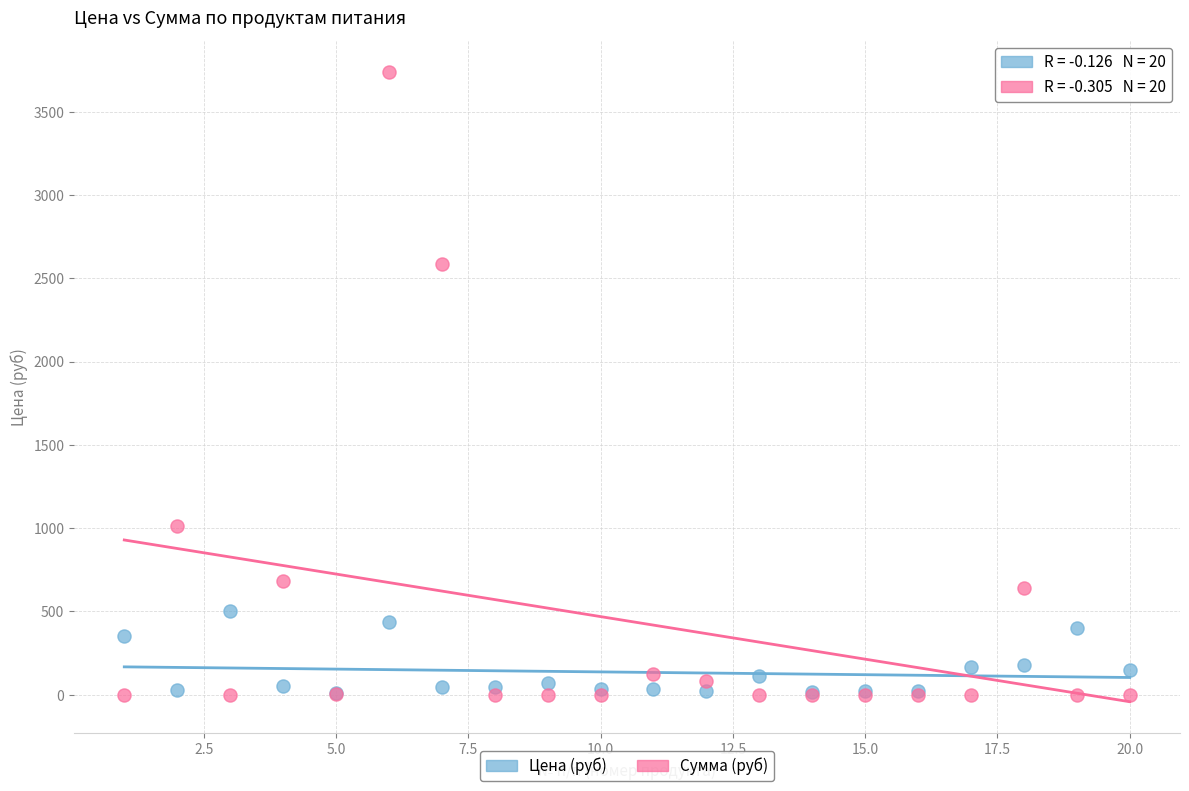

Across all series, what Y value is closest to 1869?

2586.2